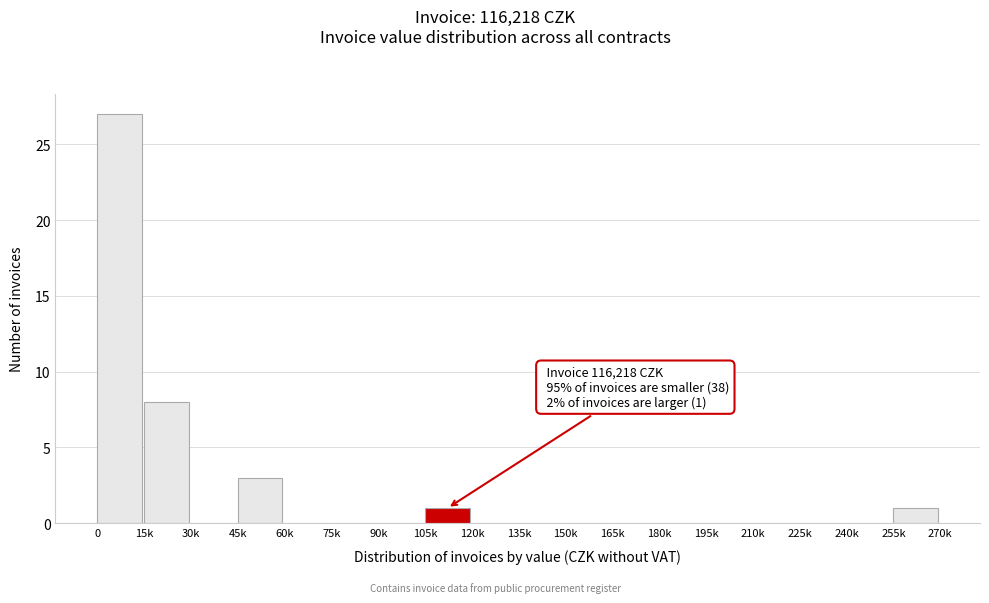

Reading left to right, what are all the values shown in this chart?

0=27	15k=8	30k=0	45k=3	60k=0	75k=0	90k=0	105k=1	120k=0	135k=0	150k=0	165k=0	180k=0	195k=0	210k=0	225k=0	240k=0	255k=1